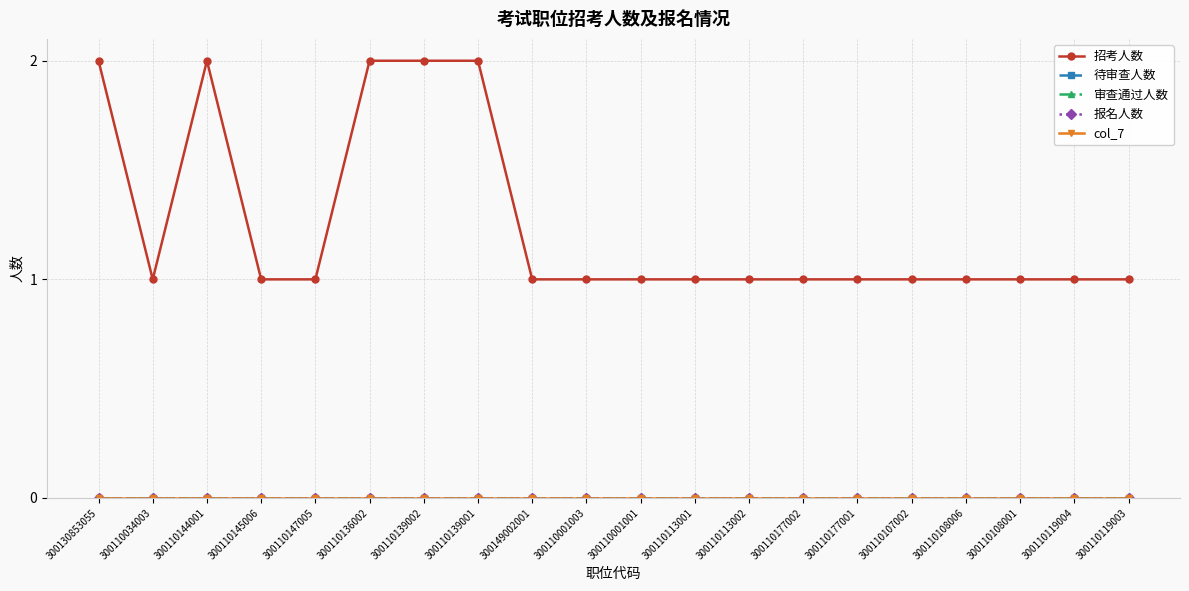

What is the total value across all series at 300110136002?

2